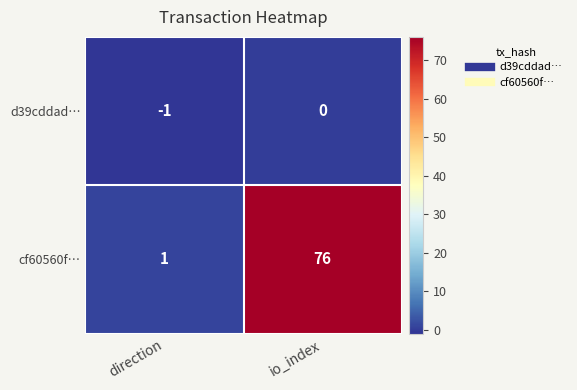

Is it true that cf60560f… equals 0 at direction?

False